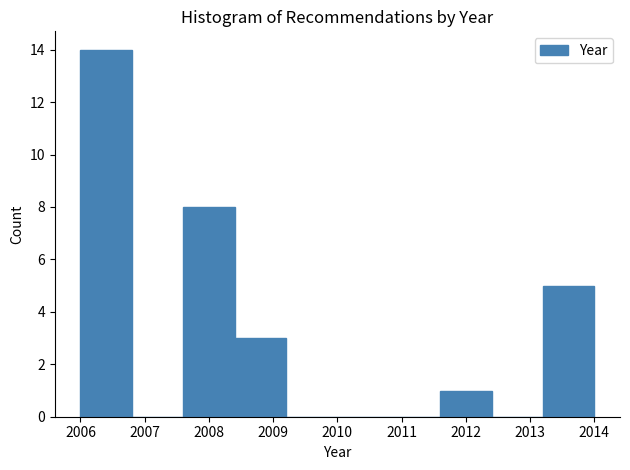

What is the height of the bar covering 2011.6 to 2012.4 on the x-axis? The values are not printed on the chart, so give them approximately, as read against the axis.

1